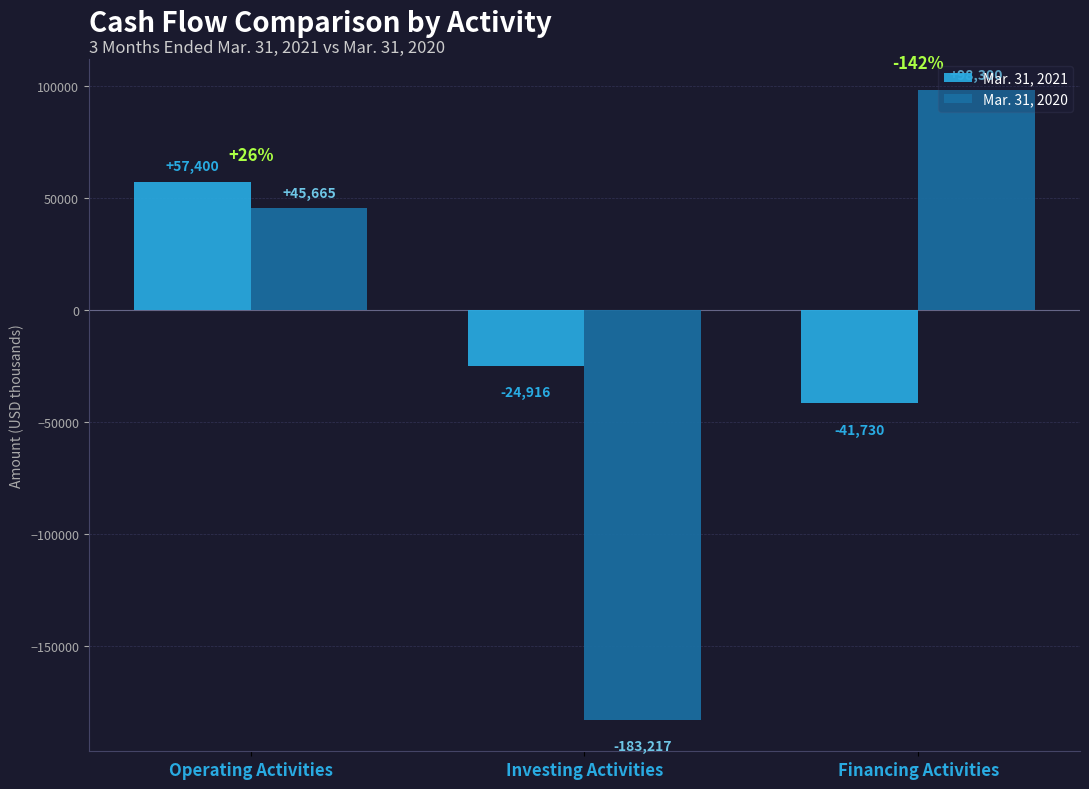

What are all the series names shown in the legend?

Mar. 31, 2021, Mar. 31, 2020